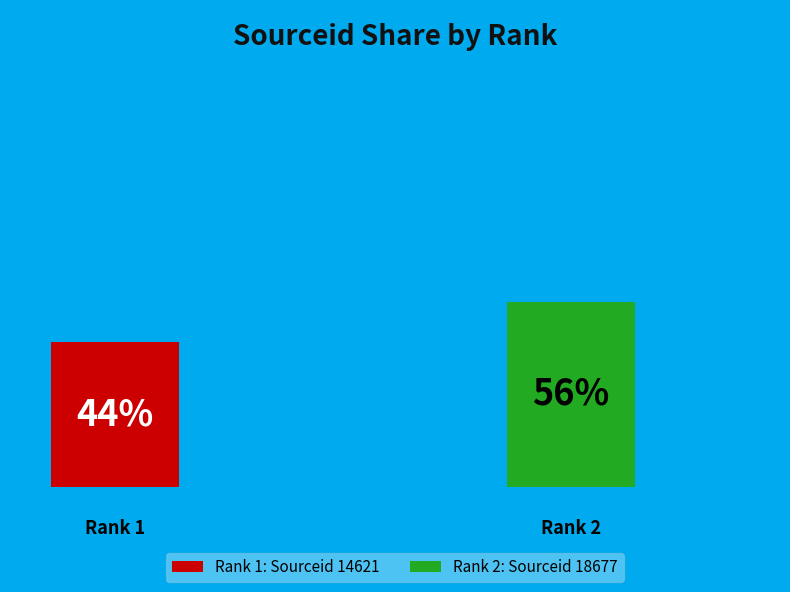

To the nearest percent, what is the combined percentage of Rank 1 and Rank 2?

100%